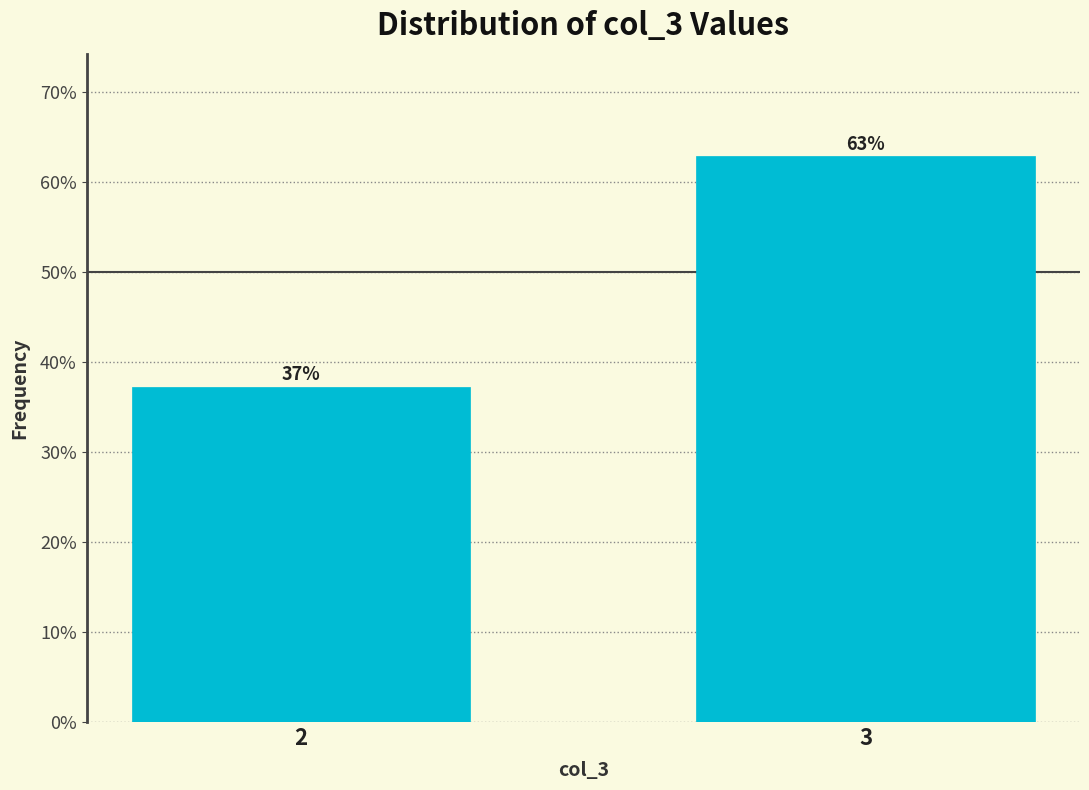

The chart shows a value of 62.8 at 3. True or false?

True